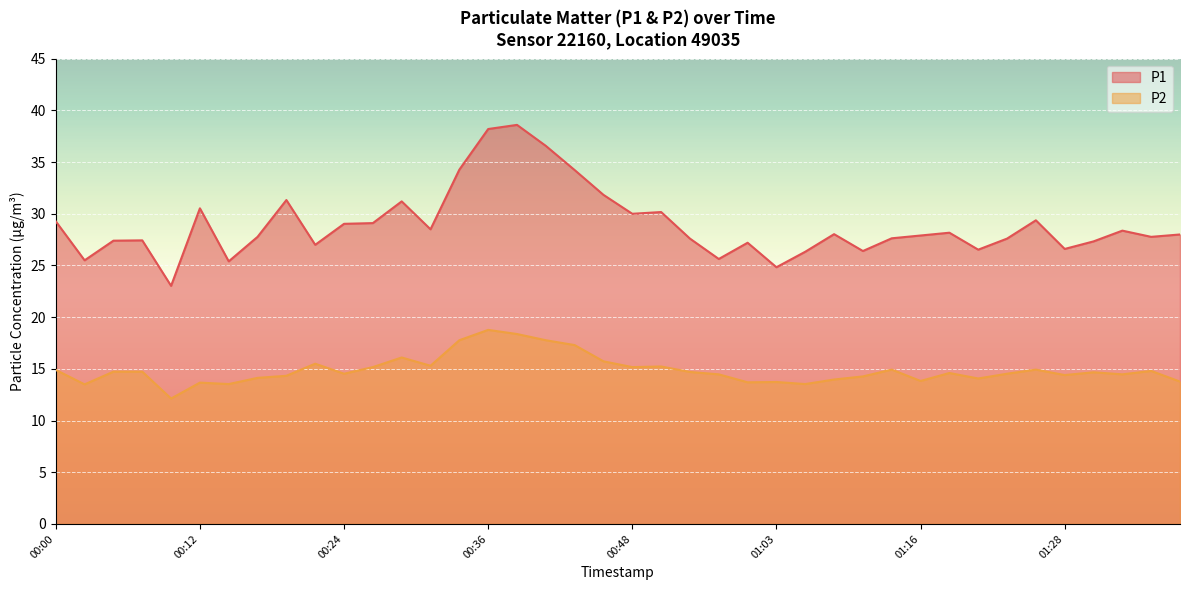

Between 01:13 and 00:34, which is larger?

00:34